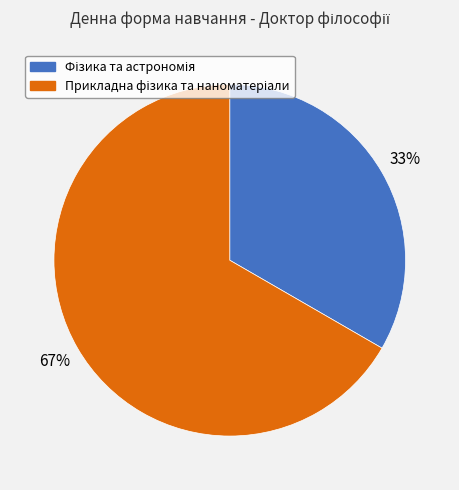

Count the number of slices in the pie.

2